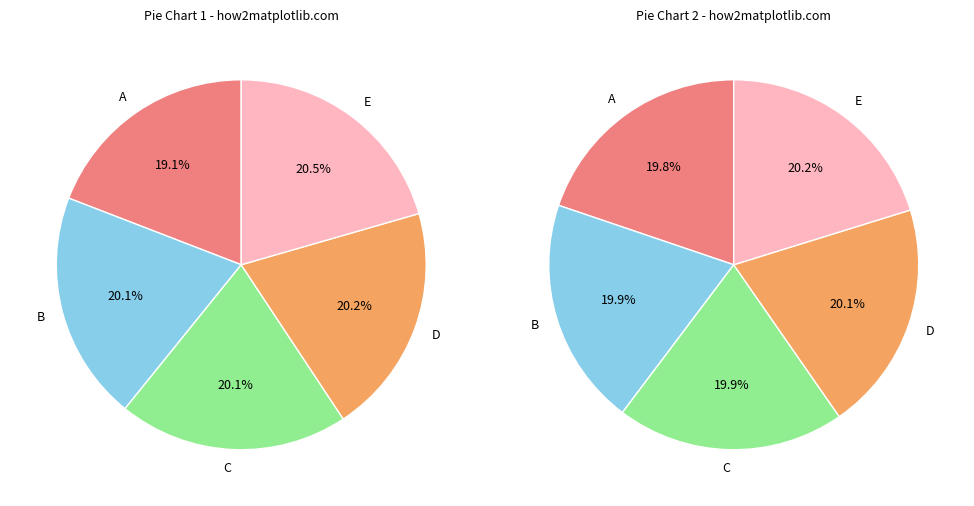

Does RAHMA DIANSYAH account for over 50% of the chart?

No